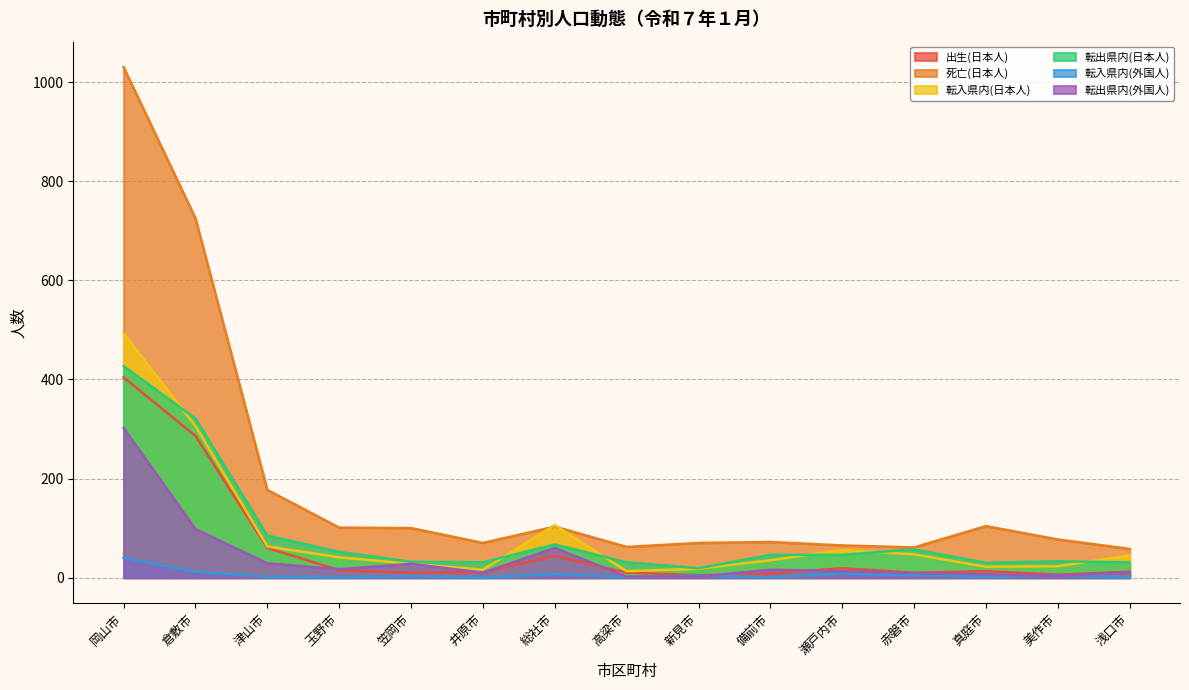

Between 赤磐市 and 真庭市, which series saw the biggest shift?

死亡(日本人)